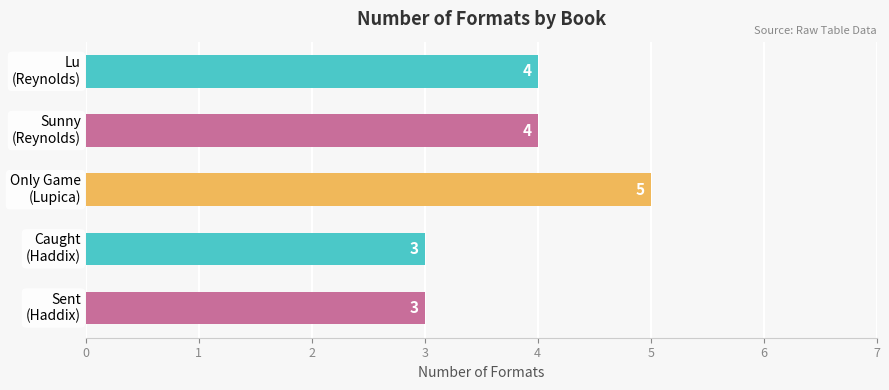

How many data points are less than 4?

2